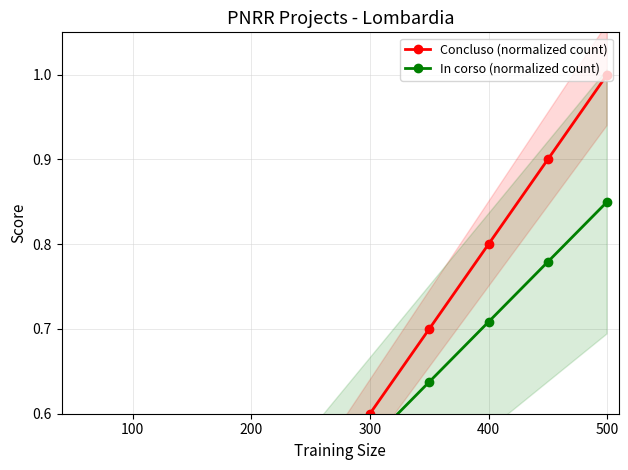

At 300, list the series in order from largest to smallest.

Concluso (normalized count), In corso (normalized count)